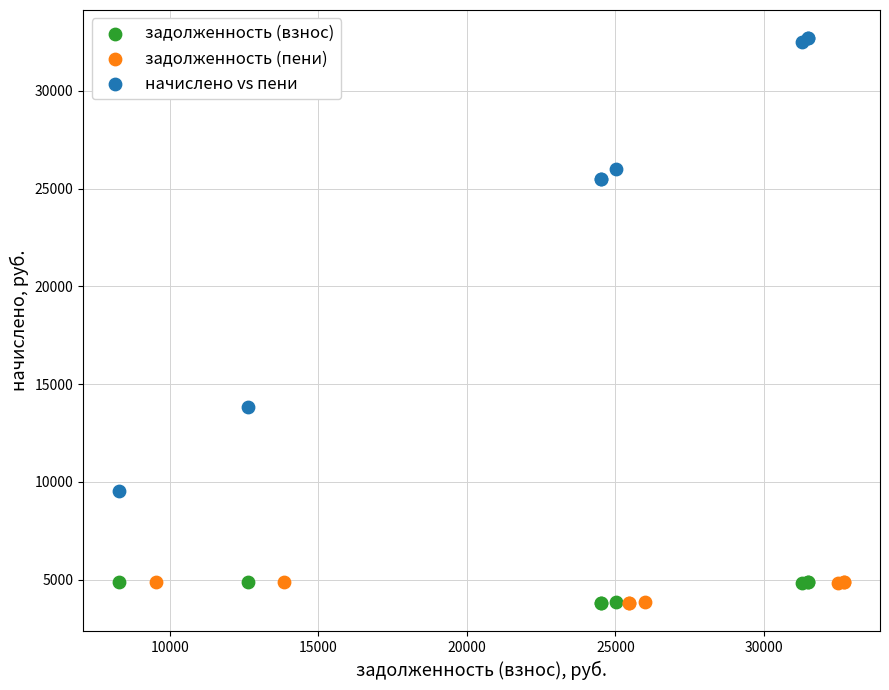

Which series reaches the maximum Y coordinate?

начислено vs пени